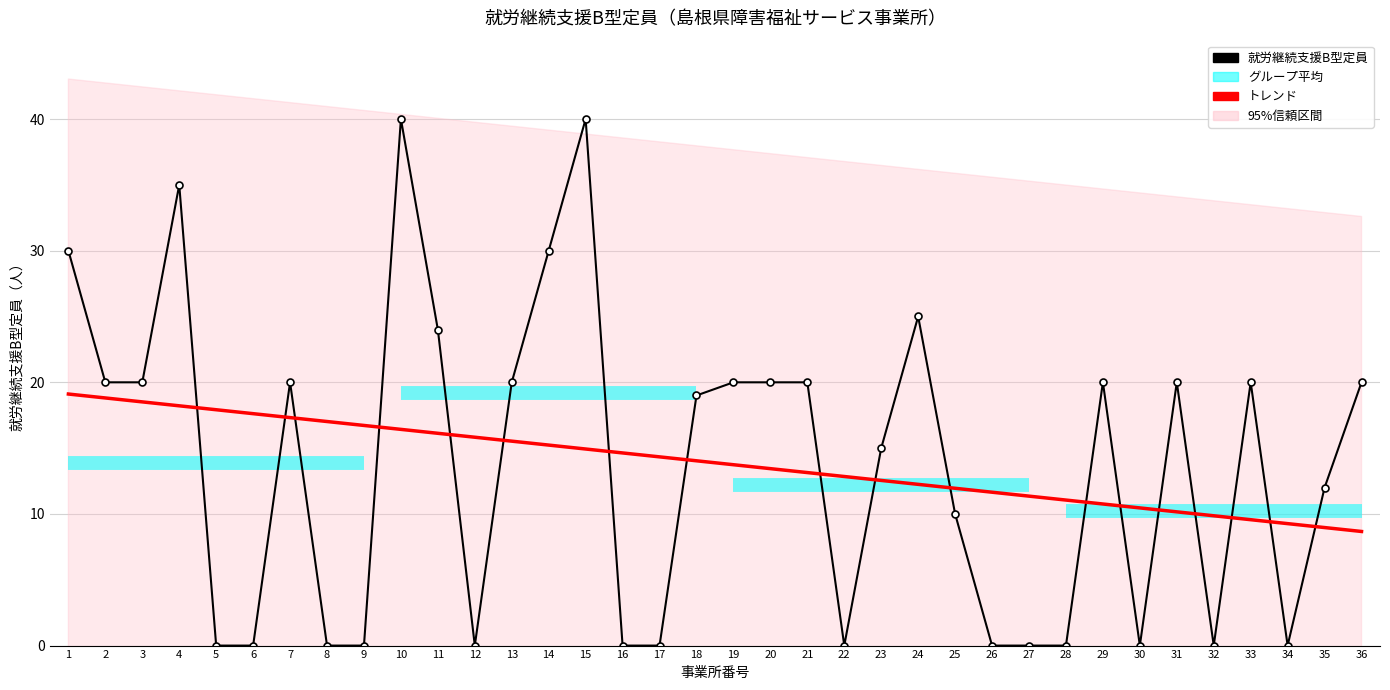

Reading left to right, list all the values displayed in this chart.

就労継続支援B型定員: 30.0	20.0	20.0	35.0	0.0	0.0	20.0	0.0	0.0	40.0	24.0	0.0	20.0	30.0	40.0	0.0	0.0	19.0	20.0	20.0	20.0	0.0	15.0	25.0	10.0	0.0	0.0	0.0	20.0	0.0	20.0	0.0	20.0	0.0	12.0	20.0
トレンド: 19.1	18.8	18.5	18.2	17.9	17.6	17.3	17.0	16.7	16.4	16.1	15.8	15.5	15.2	14.9	14.6	14.3	14.0	13.7	13.4	13.1	12.8	12.5	12.2	11.9	11.7	11.4	11.1	10.8	10.5	10.2	9.9	9.6	9.3	9.0	8.7